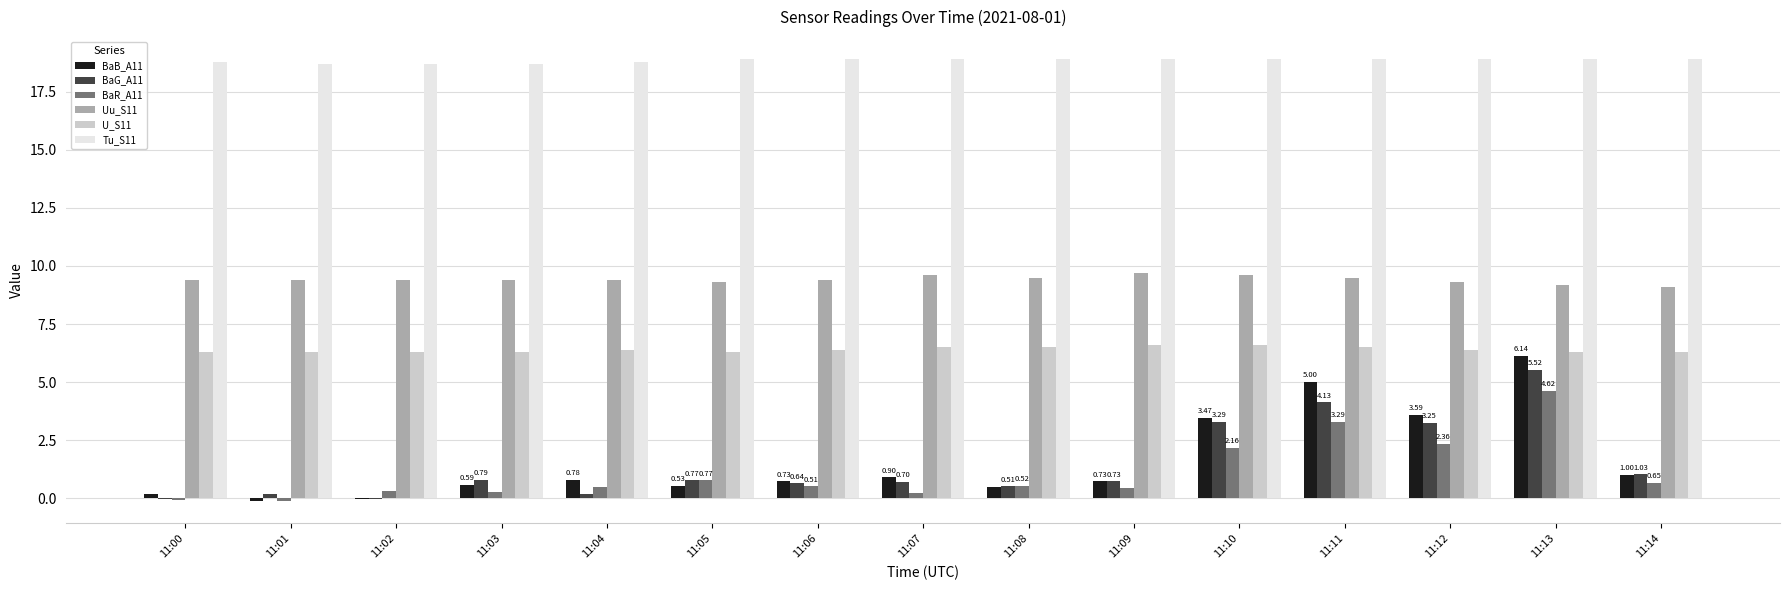

Between 11:06 and 11:11, which series saw the biggest shift?

BaB_A11